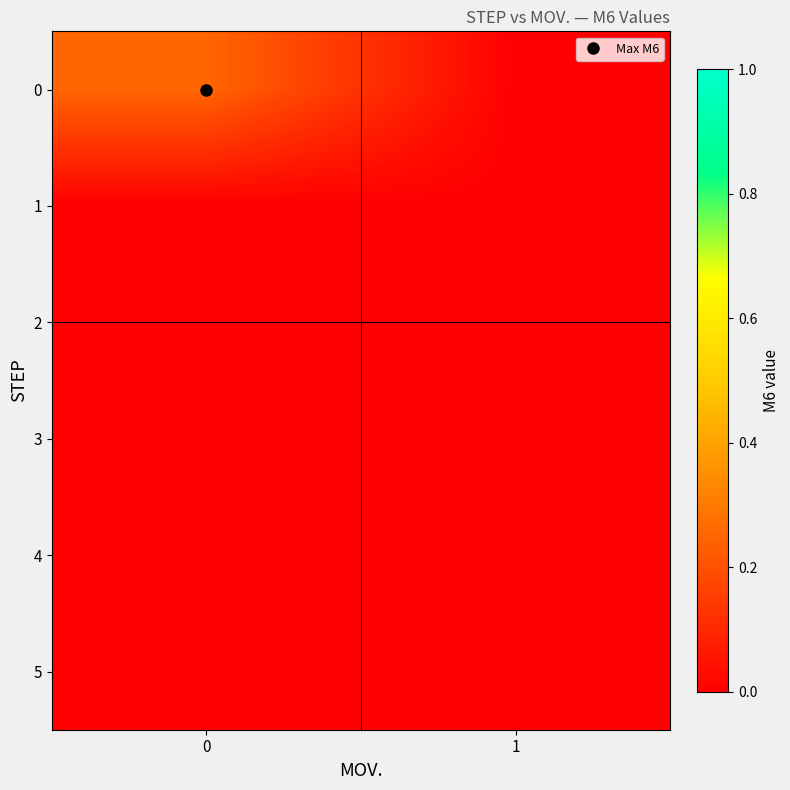

Reading left to right, list all the values displayed in this chart.

0: 0=0.2	1=0.0
1: 0=0.0	1=0.0
2: 0=0.0	1=0.0
3: 0=0.0	1=0.0
4: 0=0.0	1=0.0
5: 0=0.0	1=0.0